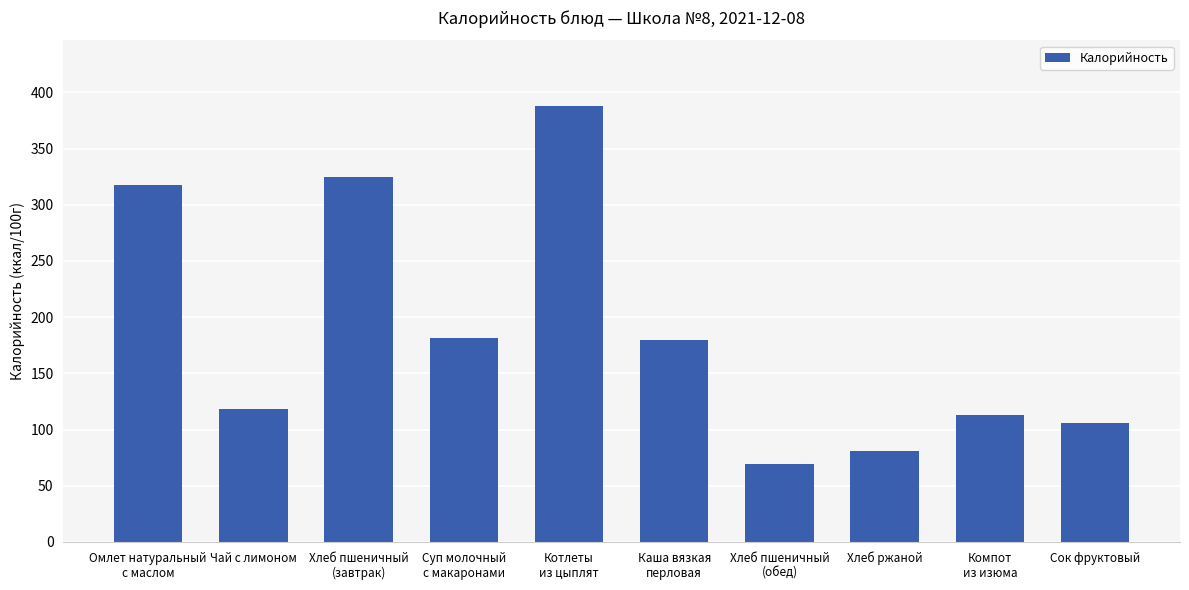

How many bars are there in total?

10